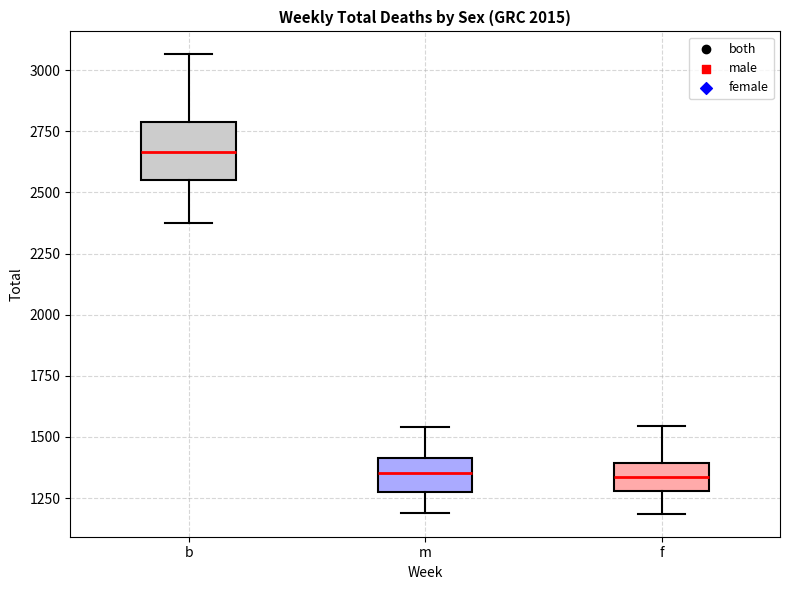

Which box is the tallest, from its lower edge to its upper edge?

b